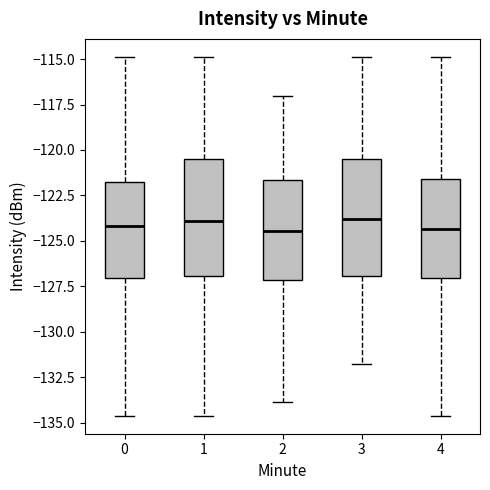

Reading left to right, read every box against the y-axis: the position of its median line, the range the box covers, and the ends of its whiskers. The values are not printed on the chart, so give them approximately, as read against the axis.

0: median -124.0, box -127.0 to -122.0, whiskers -134.5 to -115.0
1: median -124.0, box -127.0 to -120.5, whiskers -134.5 to -115.0
2: median -124.5, box -127.0 to -121.5, whiskers -134.0 to -117.0
3: median -124.0, box -127.0 to -120.5, whiskers -132.0 to -115.0
4: median -124.5, box -127.0 to -121.5, whiskers -134.5 to -115.0